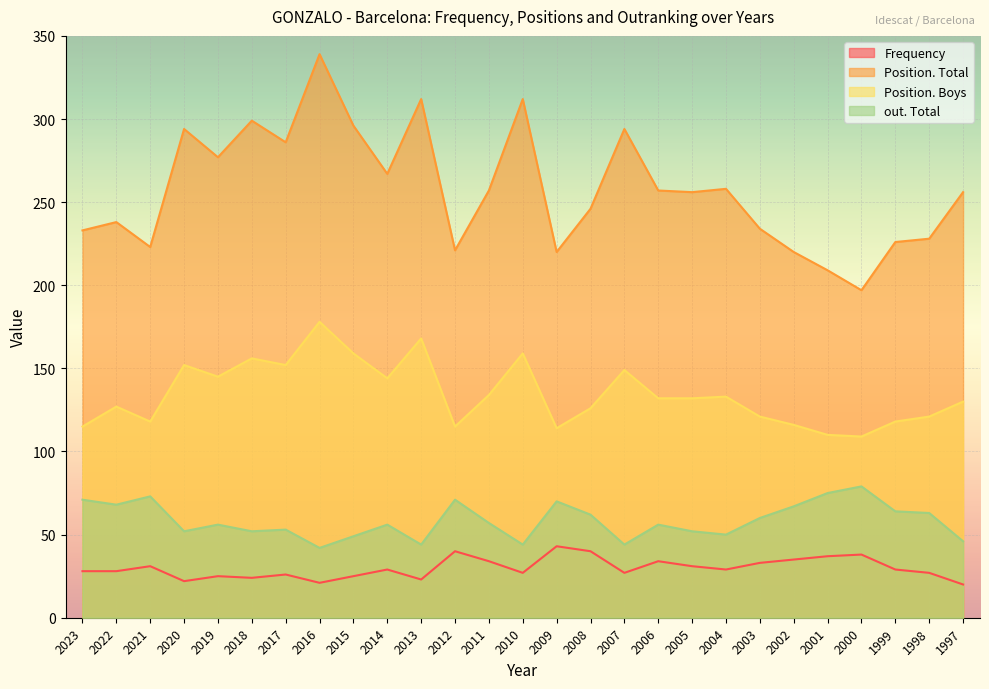

True or false: Position. Total and Position. Boys cross at least once.

False